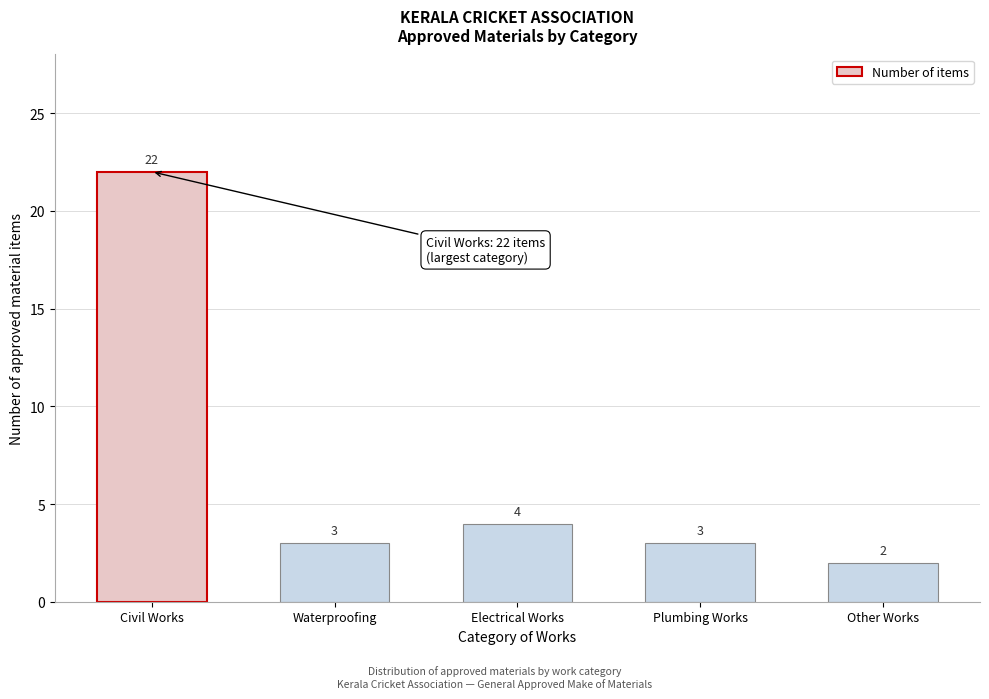

Reading left to right, what are all the values shown in this chart?

22	3	4	3	2